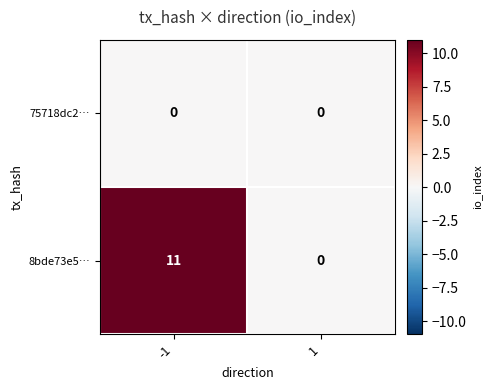

Which series changed the most between -1 and 1?

8bde73e5…